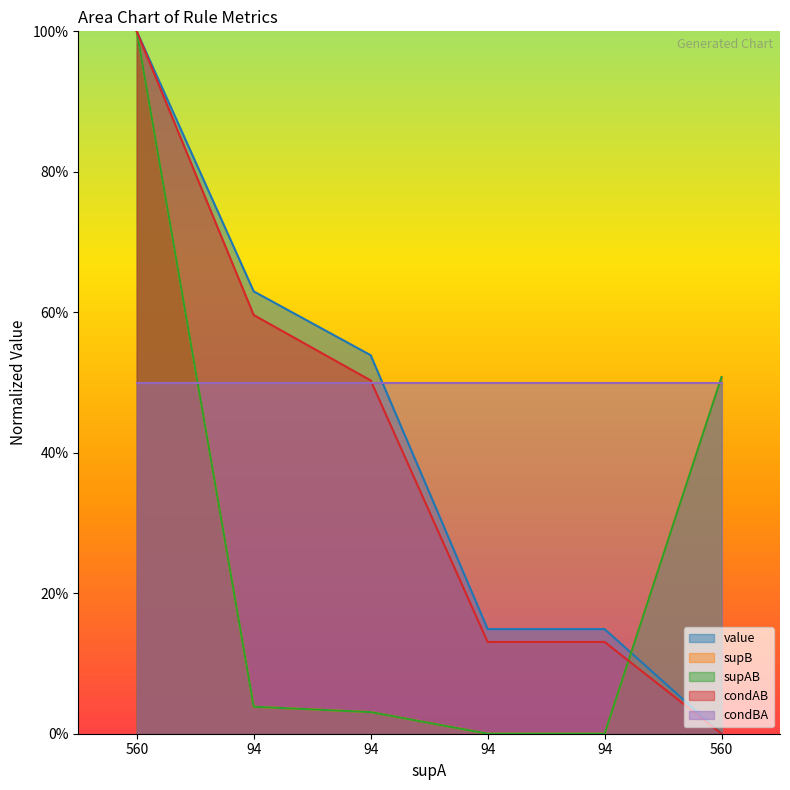

What is the difference between the value values at 94 and 560?

0.5